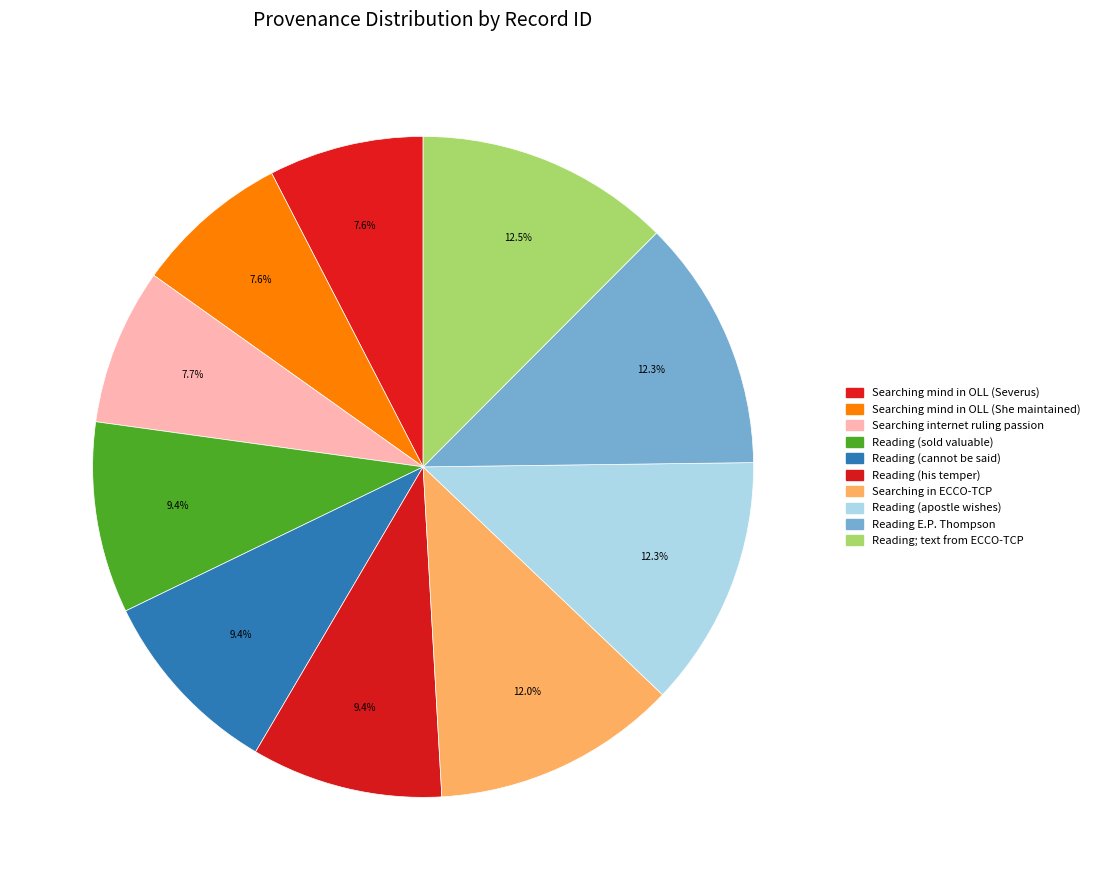

Is the sum of Searching internet ruling passion and Searching in ECCO-TCP greater than half?

No